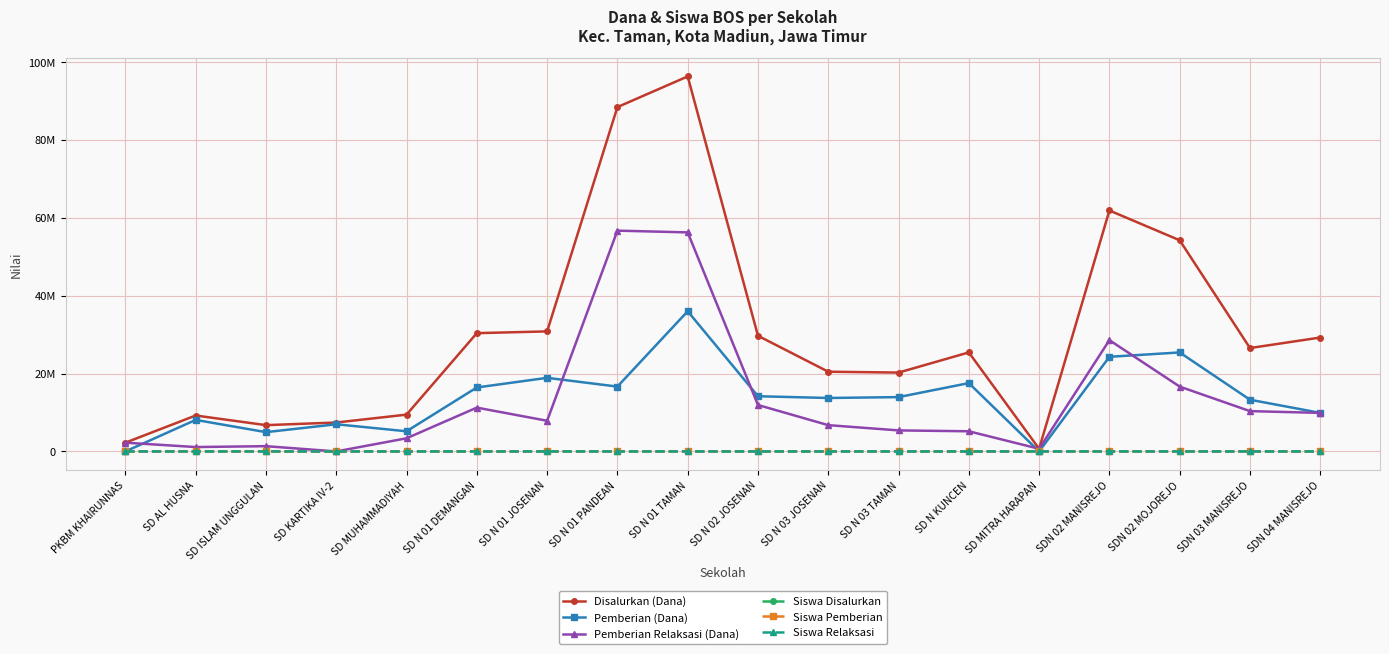

What is the difference between the highest and lowest values at SDN 04 MANISREJO?

29249977